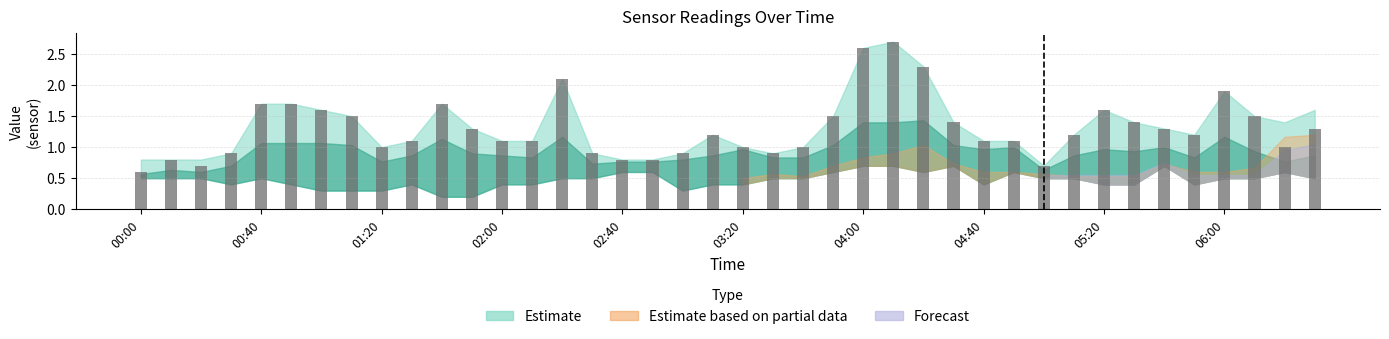

What is the average value?

1.3